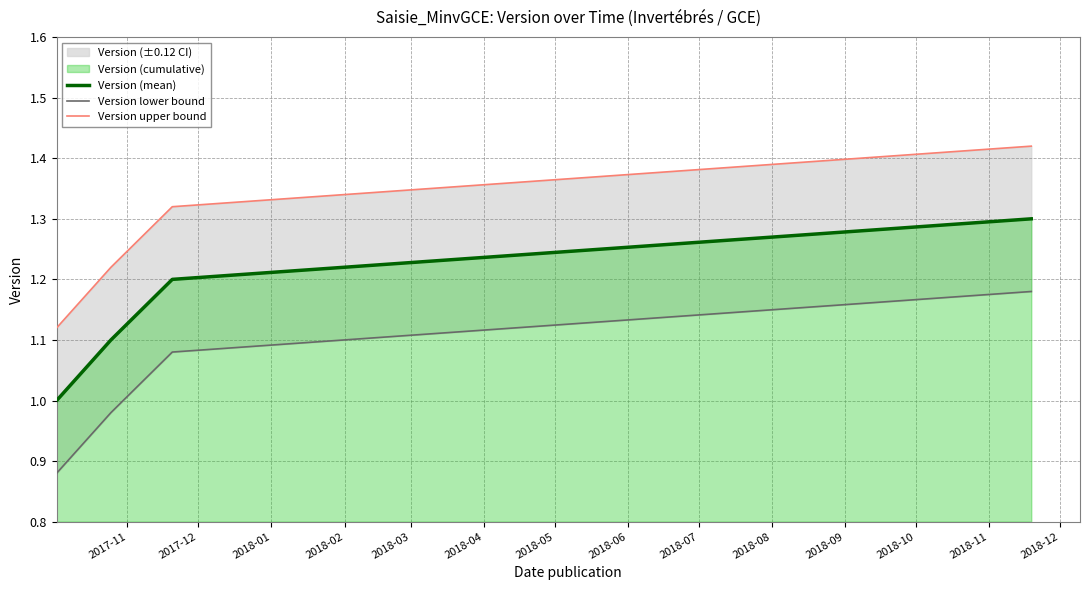

Reading left to right, what are all the values shown in this chart?

Version (mean): 1.0	1.1	1.2	1.3
Version lower bound: 0.9	1.0	1.1	1.2
Version upper bound: 1.1	1.2	1.3	1.4